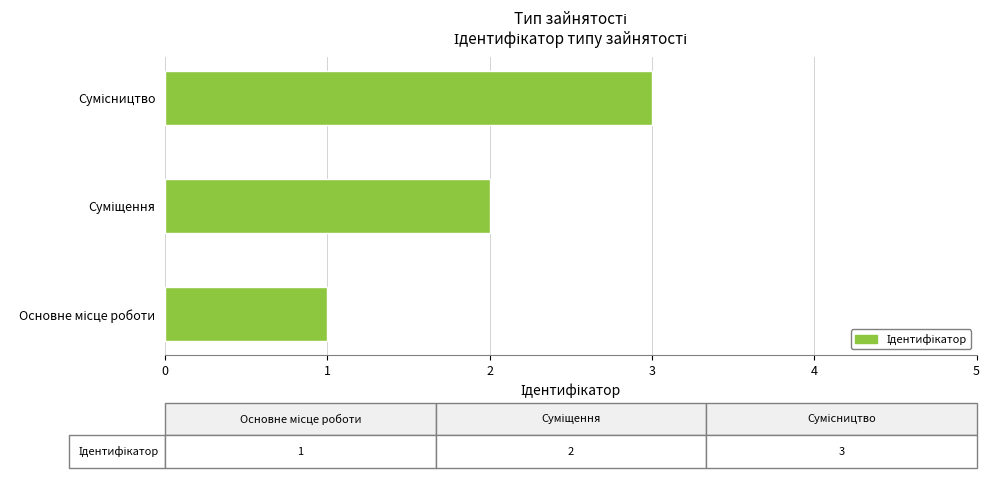

What is the sum of all values?

6